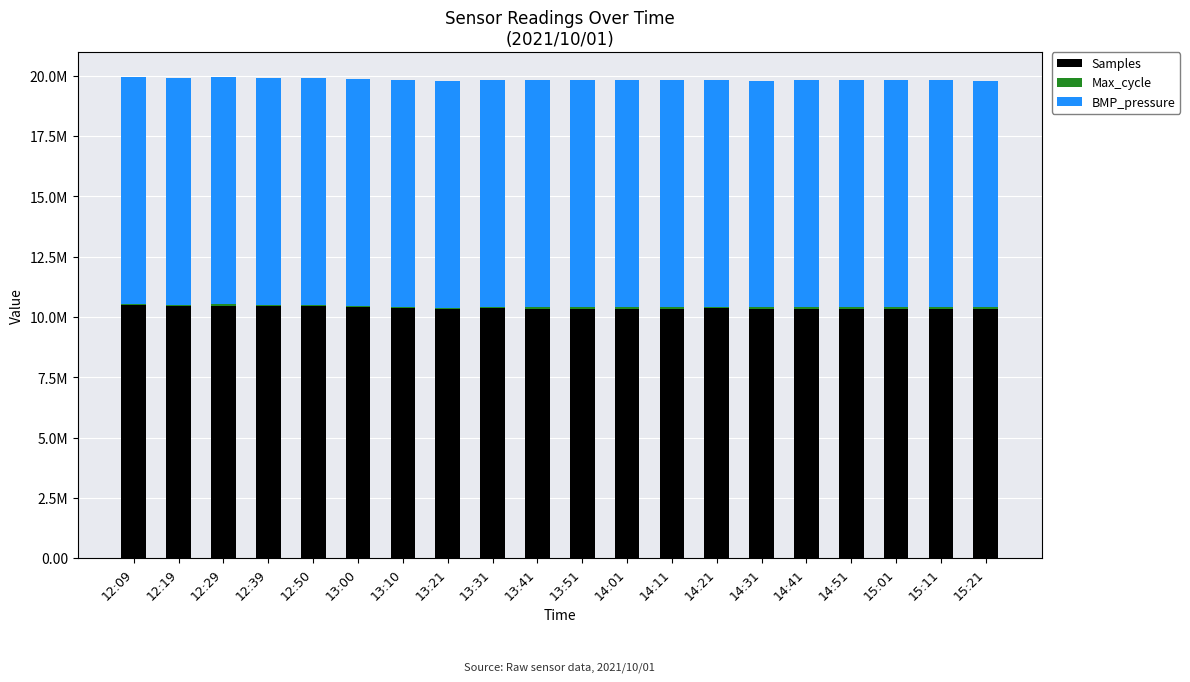

Which series has the largest range (max minus min)?

Samples